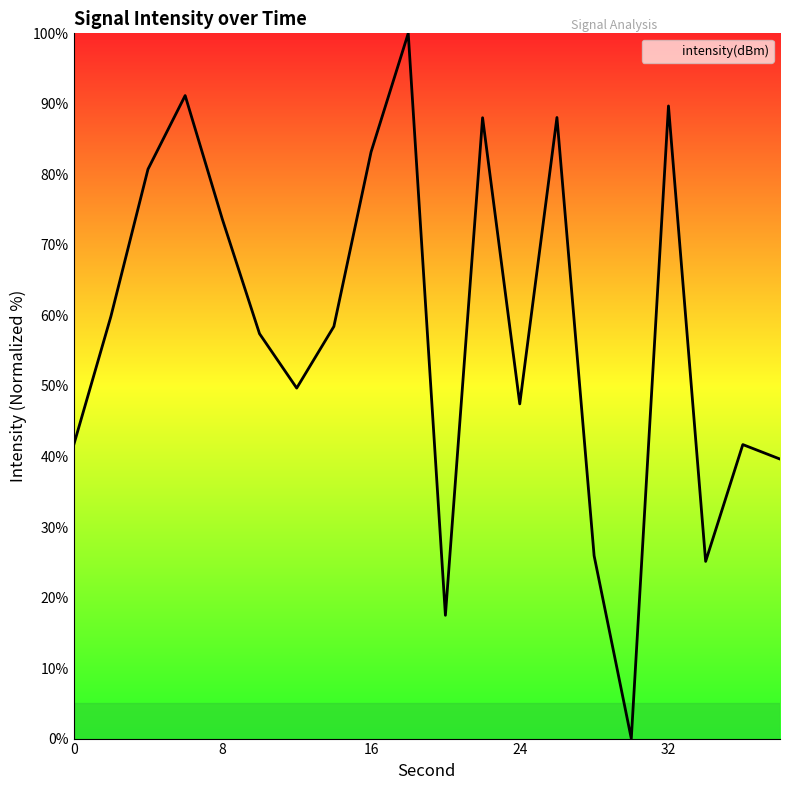

What is the greatest value displayed?

100.0